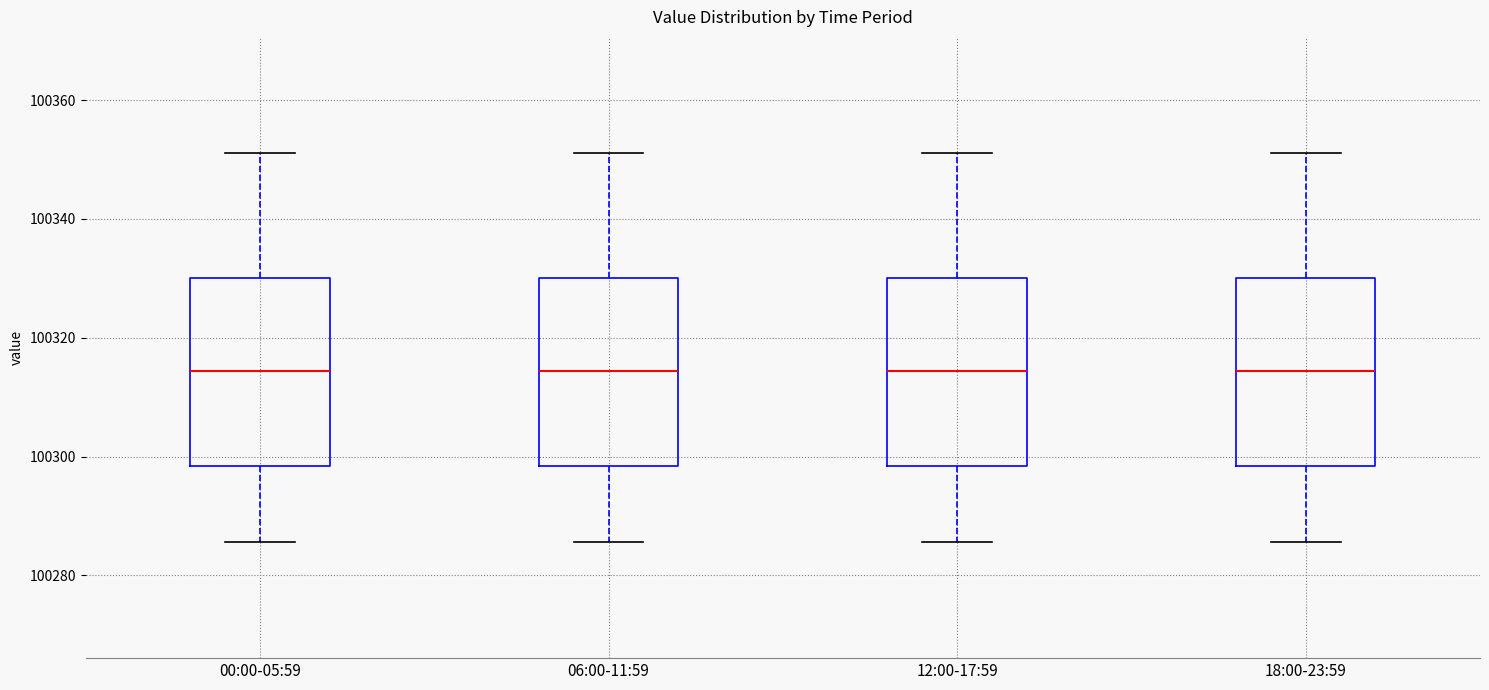

Where is the upper edge of the box for 06:00-11:59 on the y-axis? The values are not printed on the chart, so give them approximately, as read against the axis.

100330